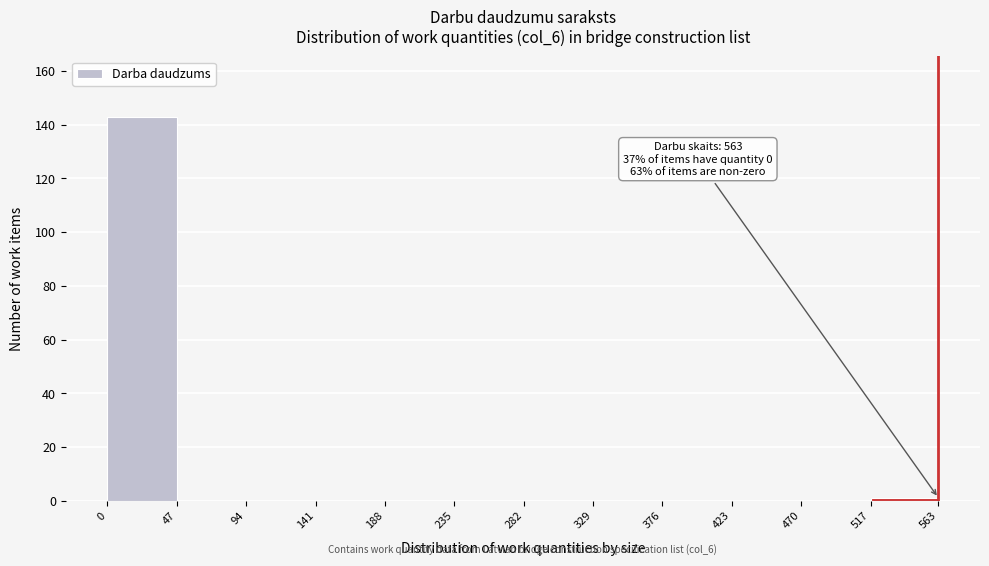

Which range on the x-axis has the tallest bar?

0 to 47